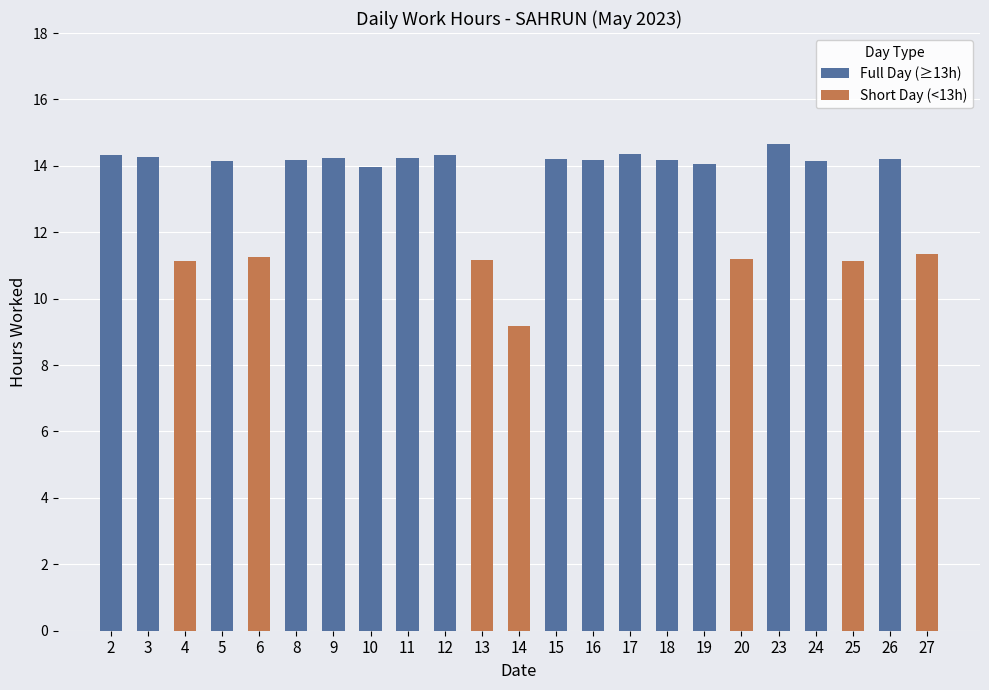

Reading left to right, extract all data points from this chart.

2=14.3	3=14.3	4=11.1	5=14.2	6=11.3	8=14.2	9=14.2	10=14.0	11=14.2	12=14.3	13=11.2	14=9.2	15=14.2	16=14.2	17=14.3	18=14.2	19=14.1	20=11.2	23=14.7	24=14.1	25=11.1	26=14.2	27=11.4